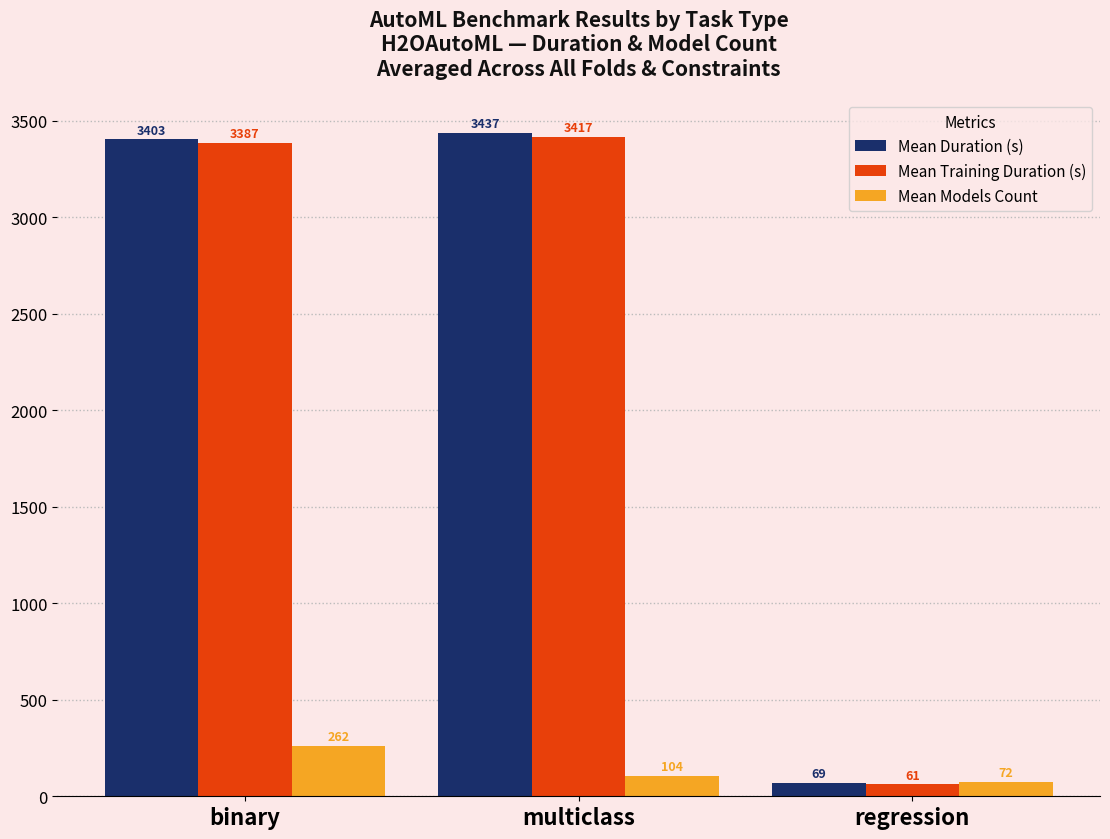

Which series has the largest range (max minus min)?

Mean Duration (s)